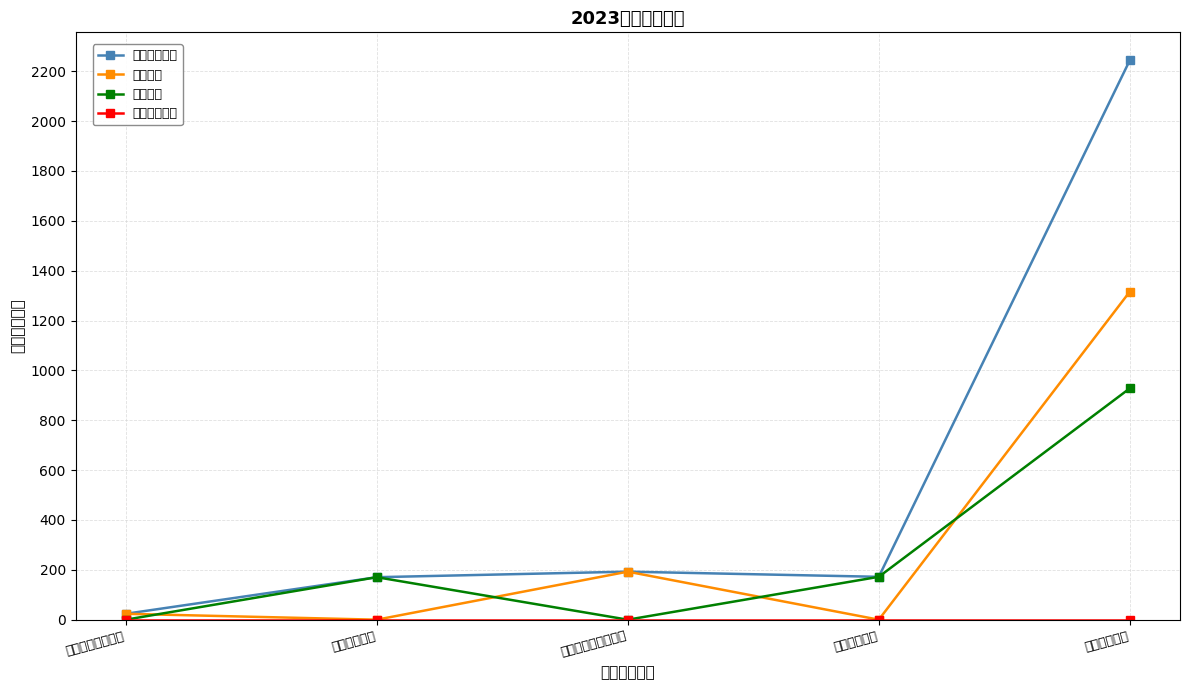

Between 社会保障和就业支出 and 城乡社区支出, which series saw the biggest shift?

本年支出合计